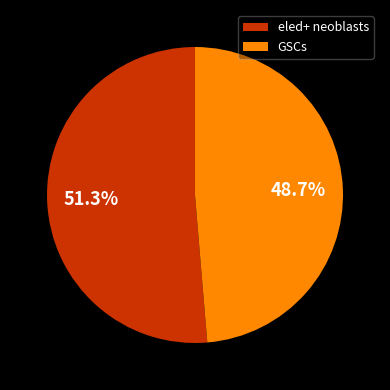

Count the number of slices in the pie.

2